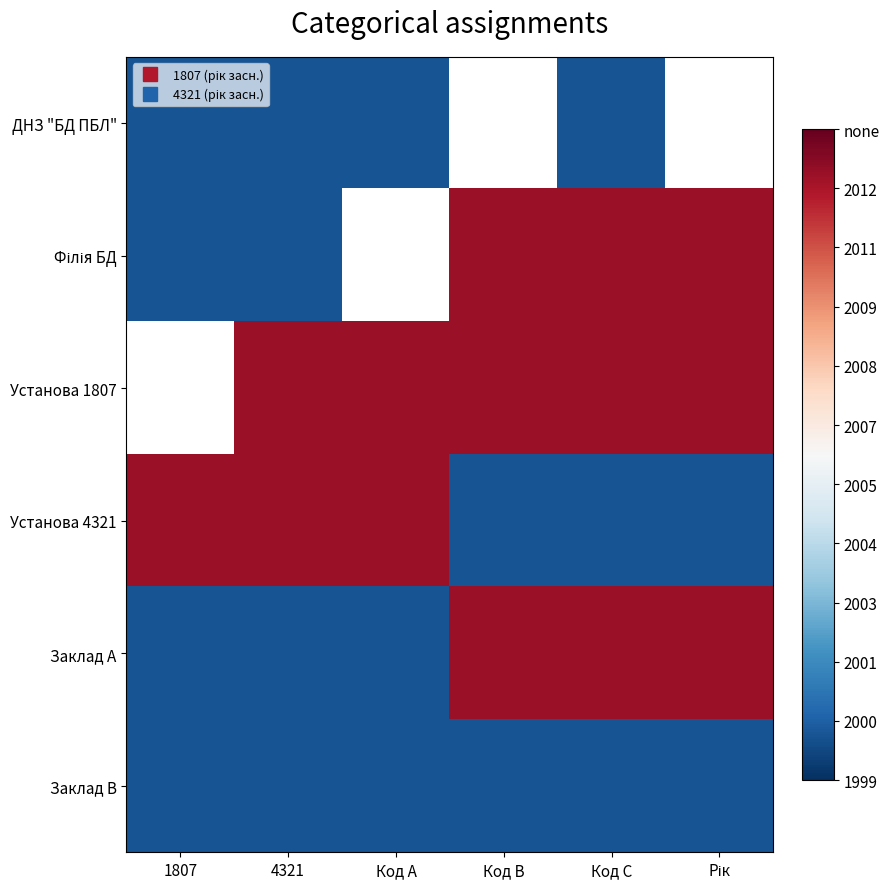

Rank the categories by Установа 1807 value from highest to lowest.

1807, 4321, Код A, Код B, Код C, Рік